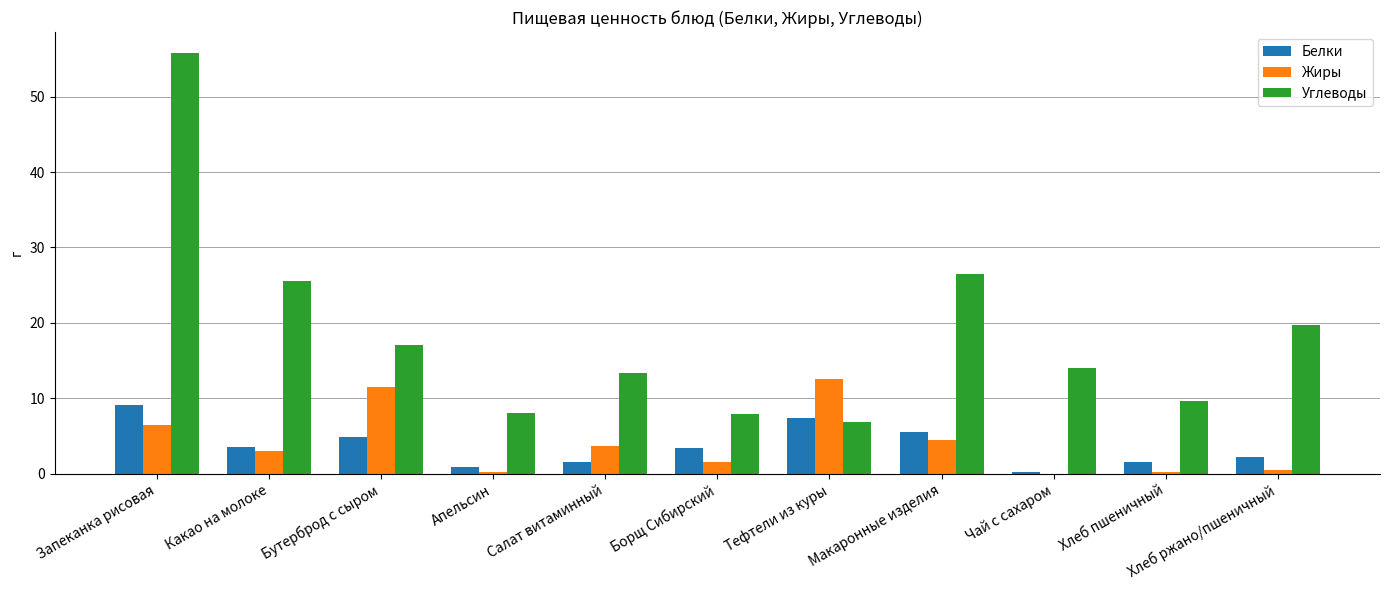

What is the total value across all series at Тефтели из куры?

26.8